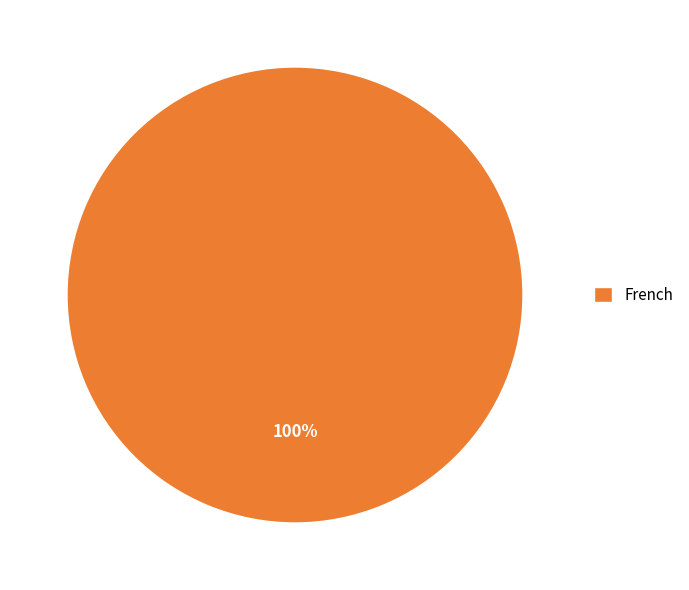

Is there a majority slice in this chart?

Yes